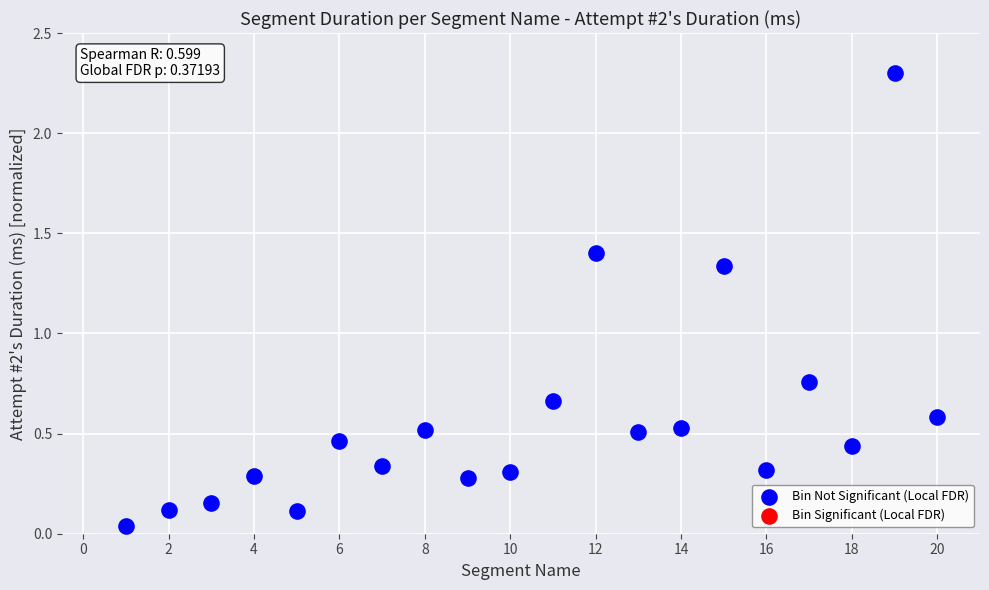

What is the range of X values (max minus min)?

19.0